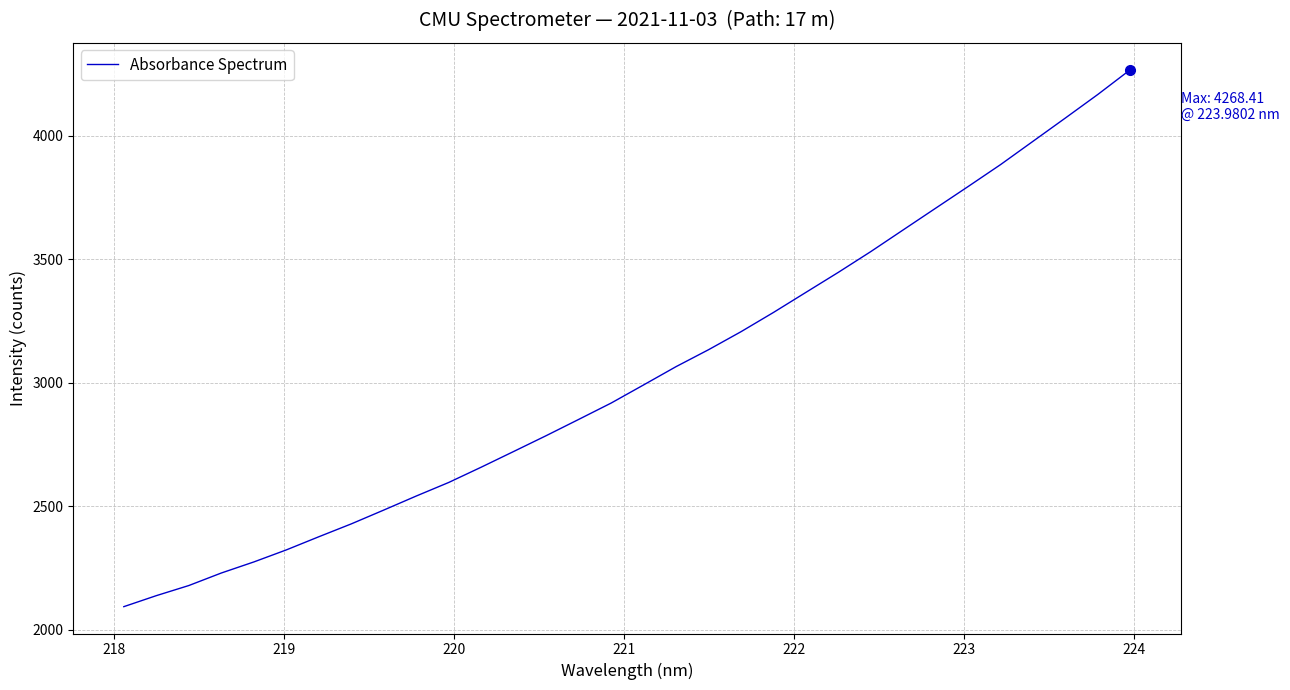

What is the greatest value displayed?

4268.4